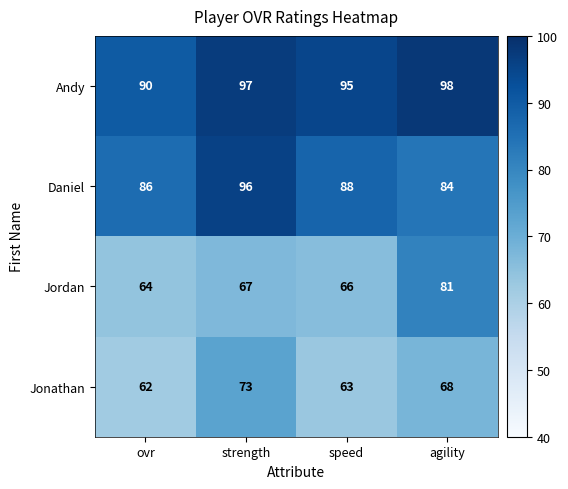

What is the minimum value for Andy?

90